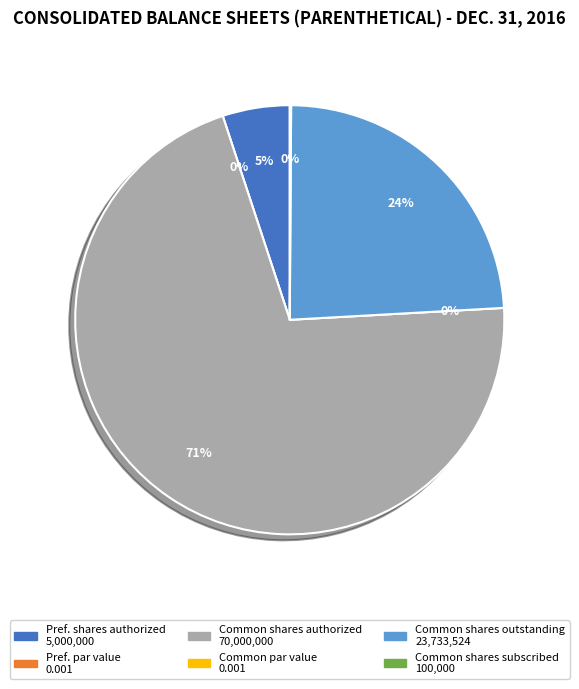

What is the change in value from Preferred stock, shares authorized to Preferred stock, par value?

-5000000.0